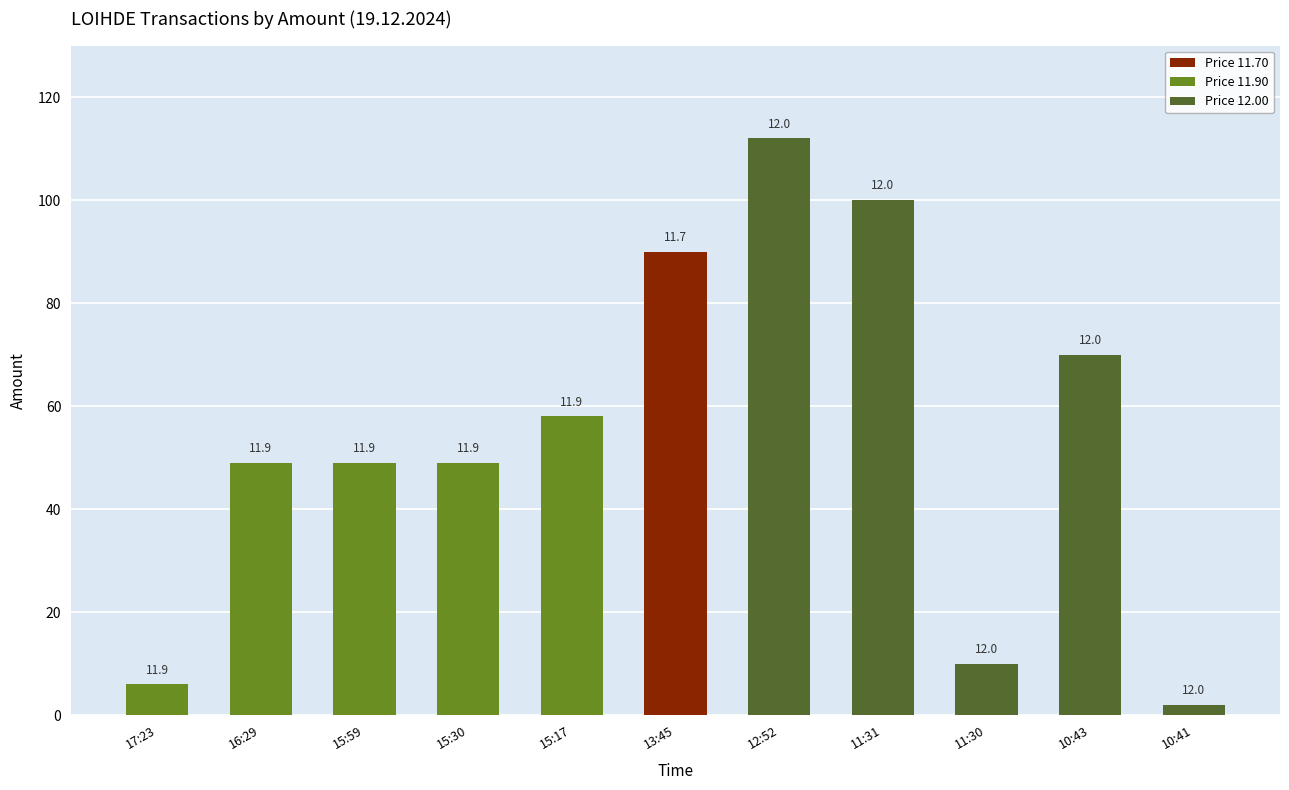

What is the total value across all series at 12:52?

112